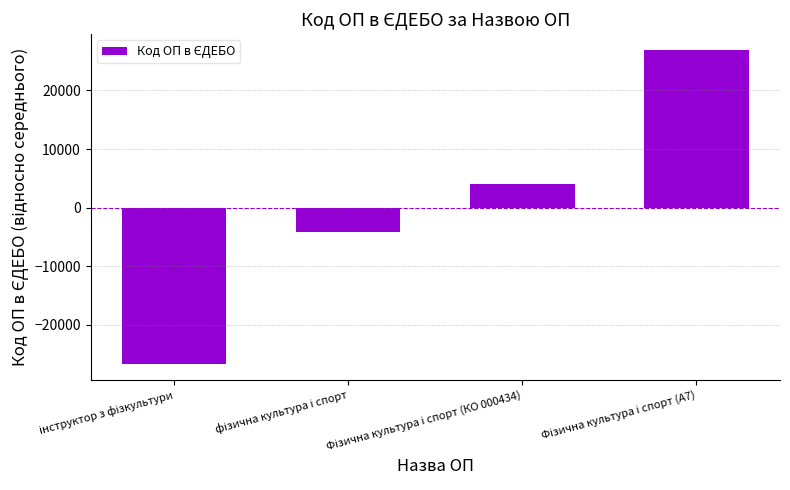

What is the value of the 2nd bar from the left?

-4206.5